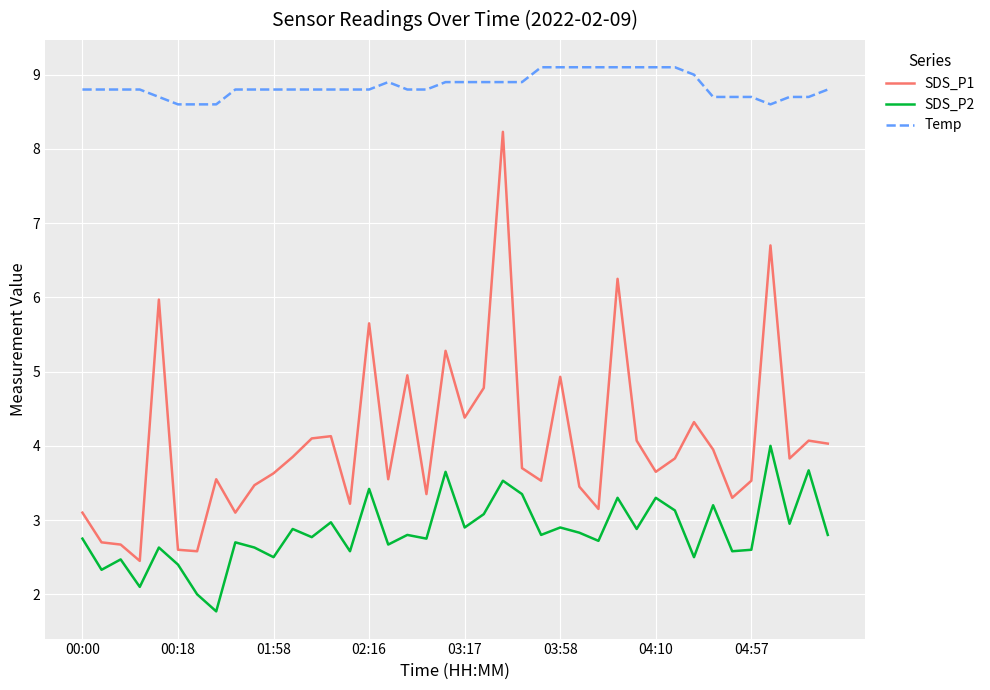

True or false: SDS_P2 and SDS_P1 intersect in this chart.

False